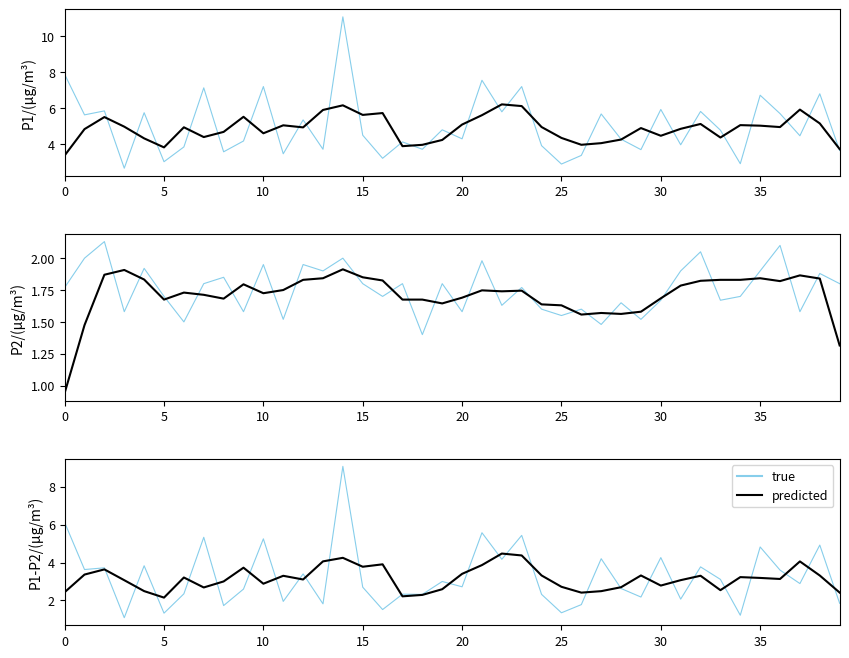

Which series has the largest total across all categories?

true